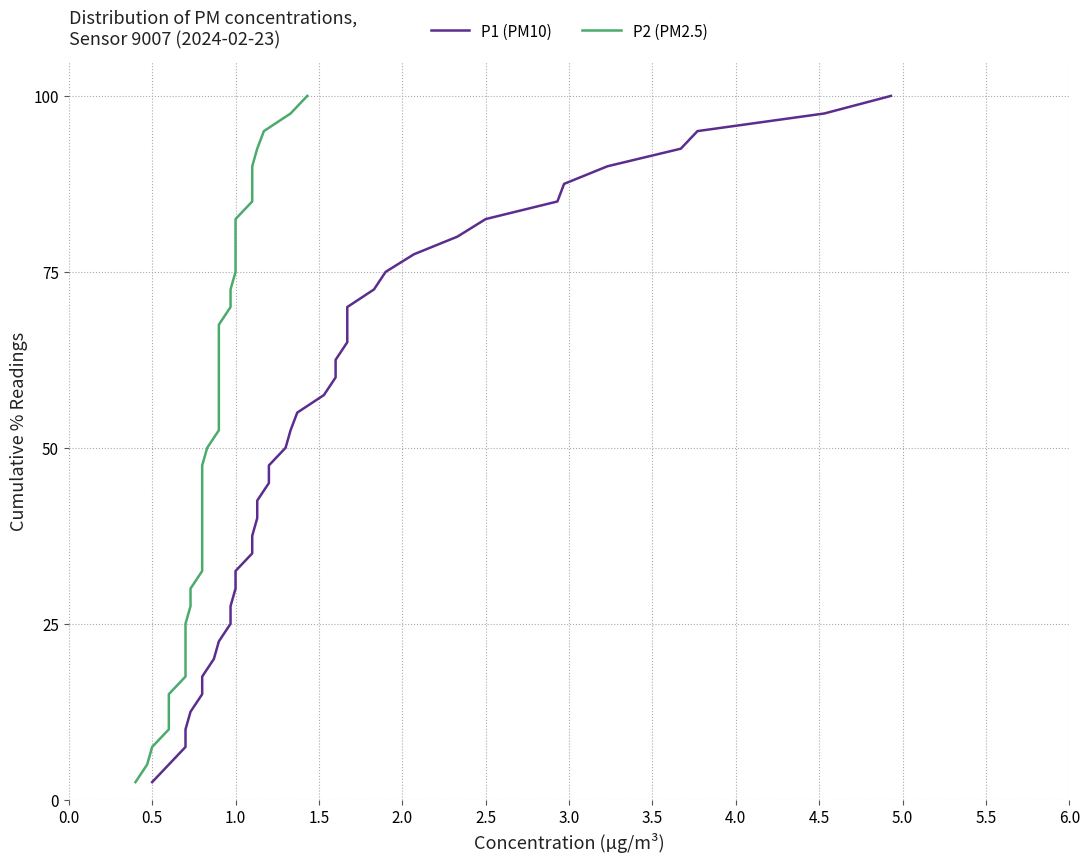

True or false: P2 (PM2.5) and P1 (PM10) intersect in this chart.

False